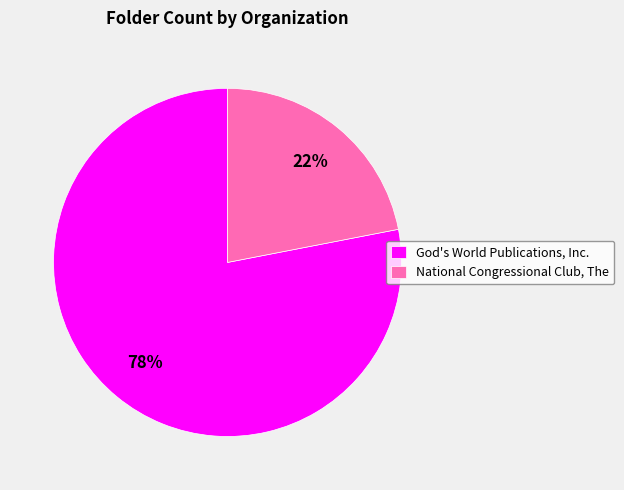

Which category has the biggest portion of the pie?

God's World Publications, Inc.